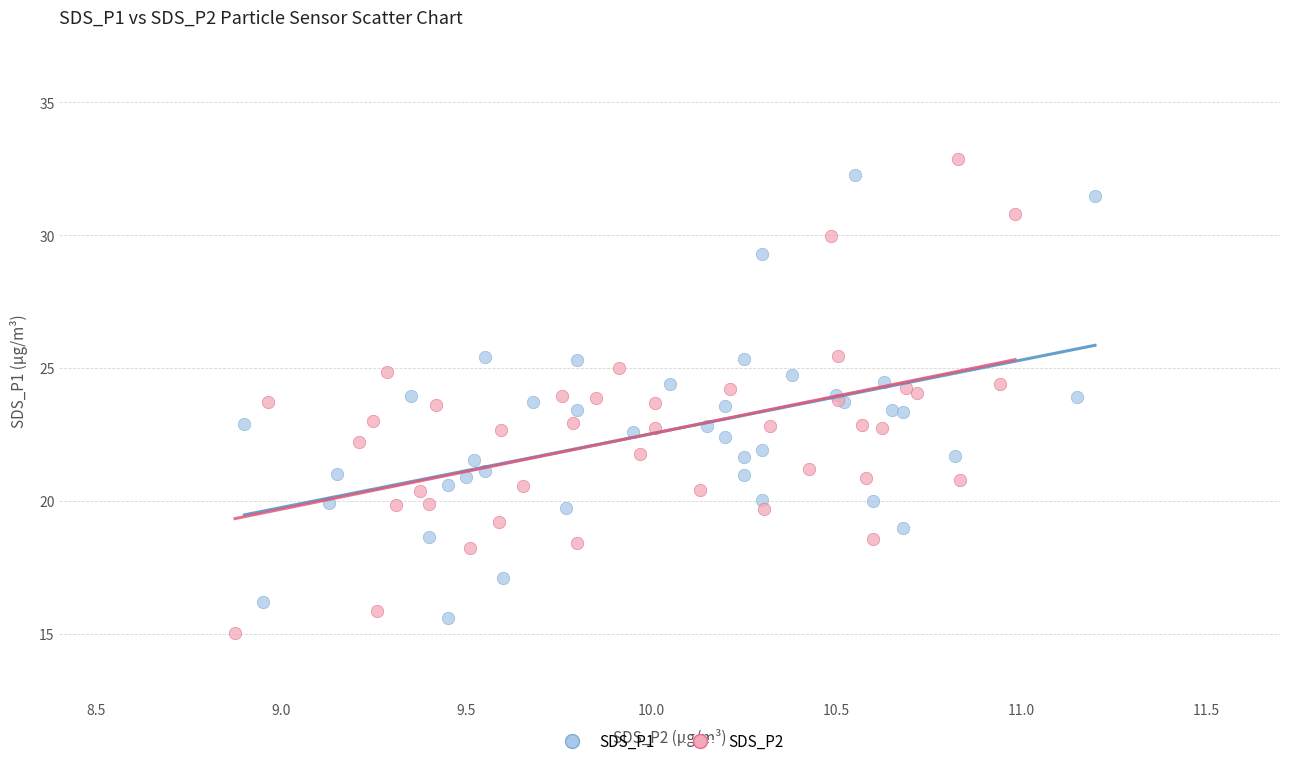

Which series has the largest Y range (max minus min)?

SDS_P2